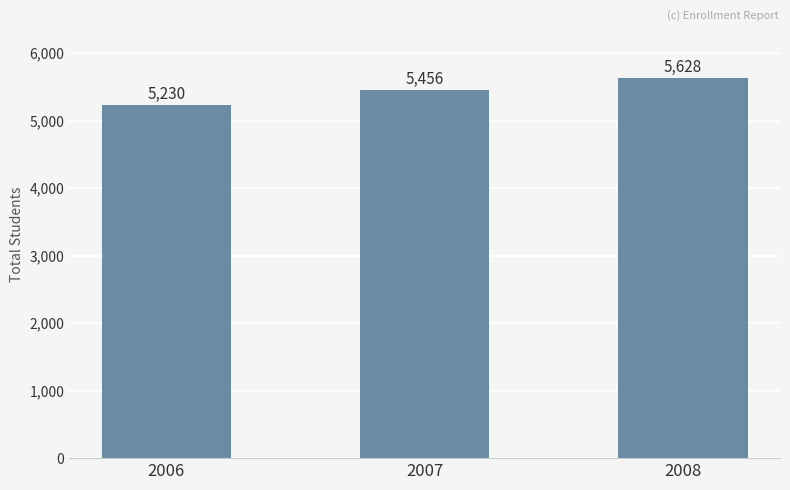

Reading left to right, list all the values displayed in this chart.

5230	5456	5628